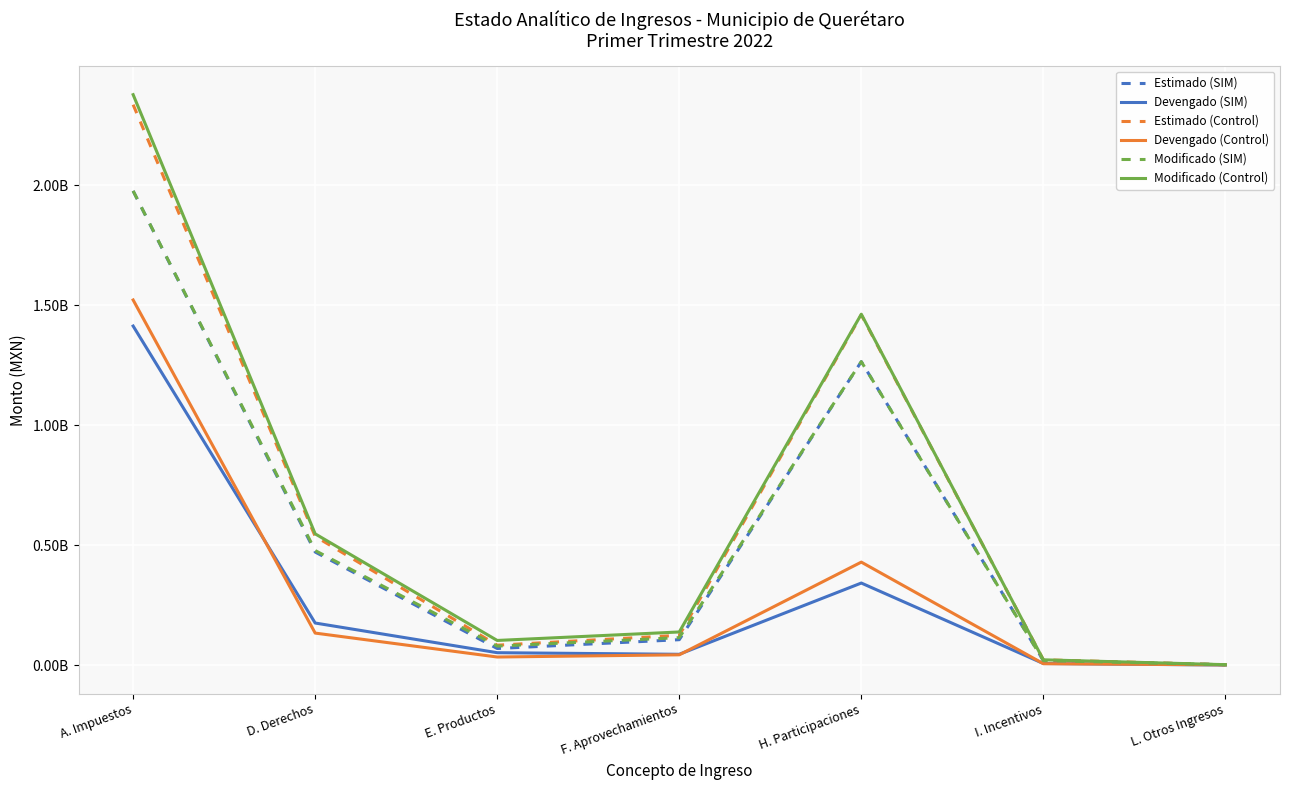

What are all the series names shown in the legend?

Estimado (SIM), Devengado (SIM), Estimado (Control), Devengado (Control), Modificado (SIM), Modificado (Control)